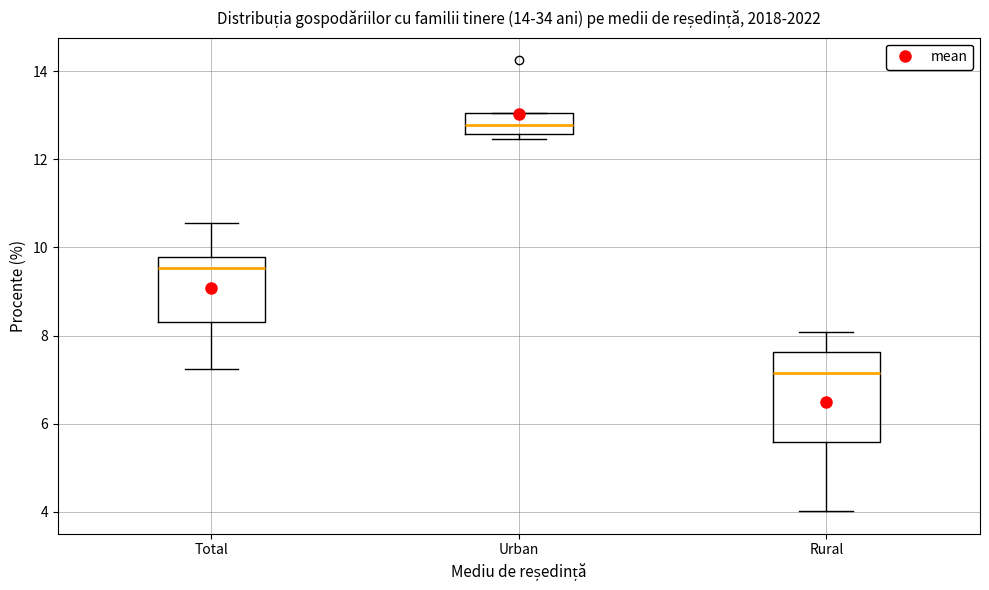

Which box has the lowest median line?

Rural